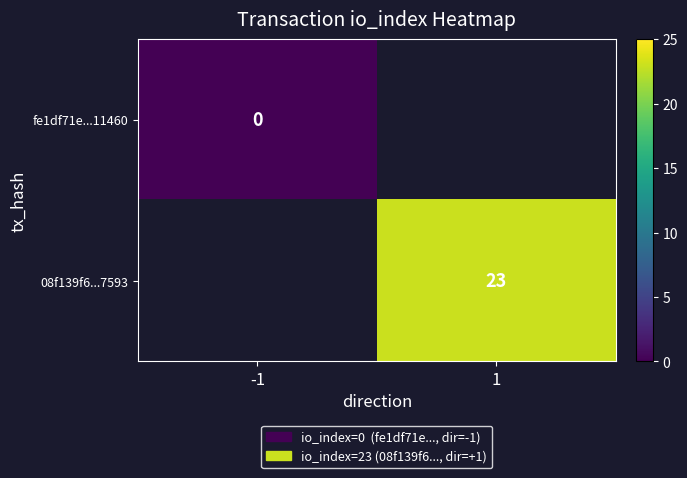

How many distinct data groups are displayed?

2